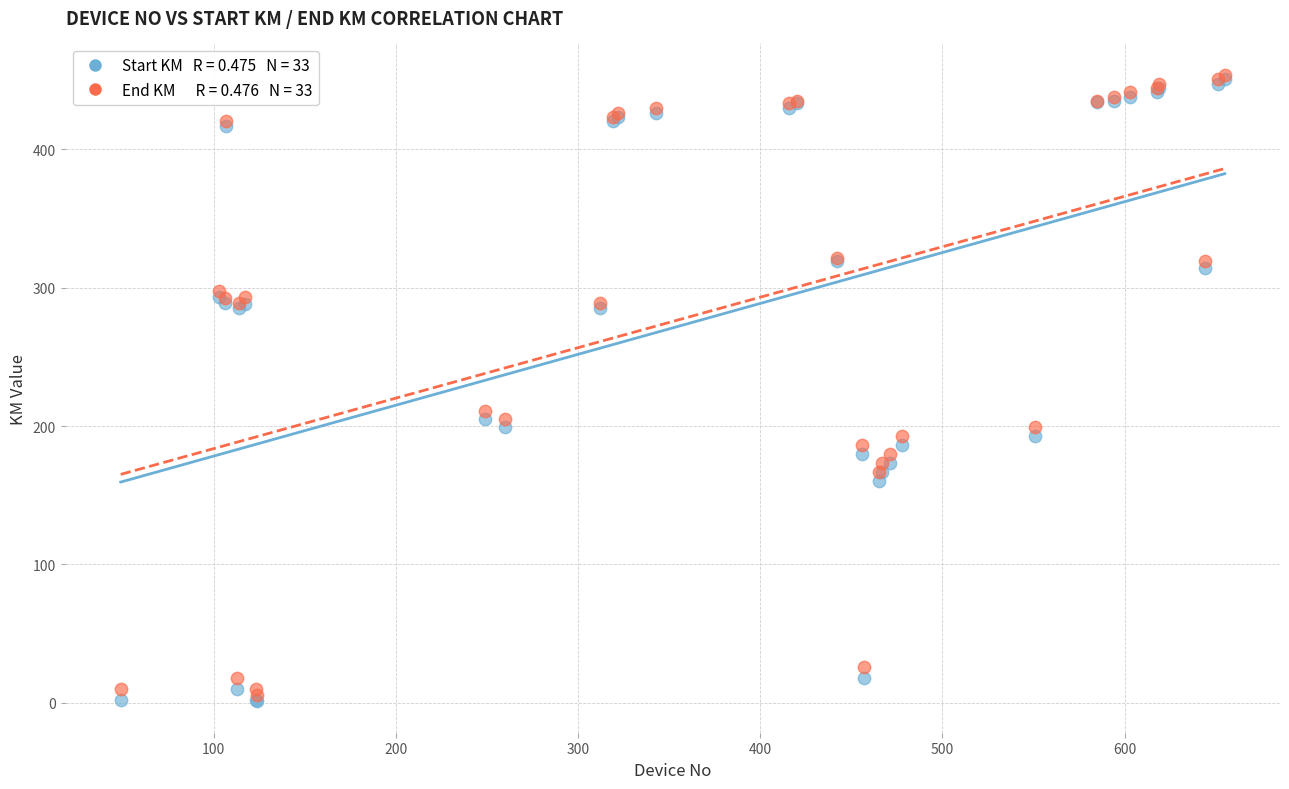

Across all series, what Y value is closest to 227?

211.1